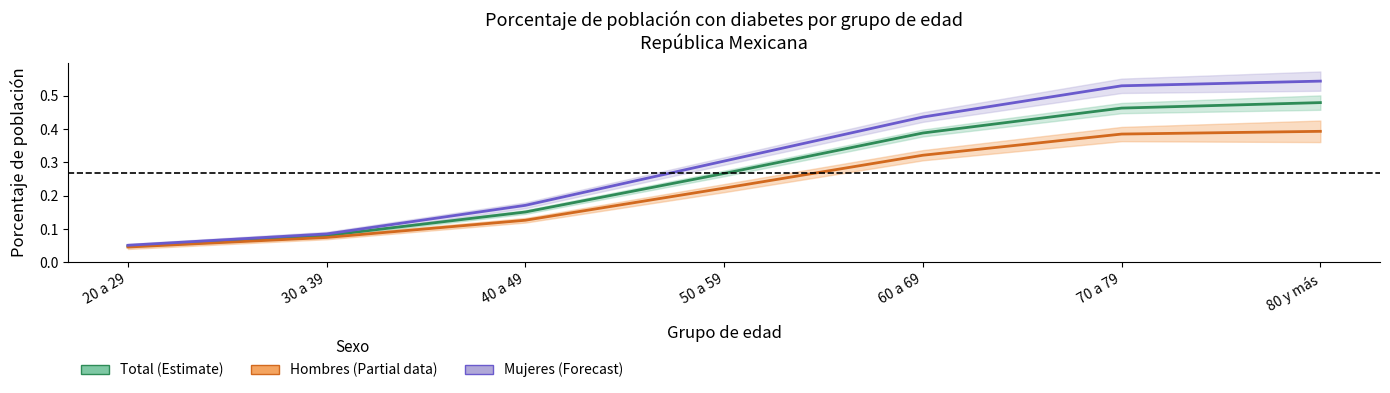

Between 50 a 59 and 20 a 29, which is larger?

50 a 59